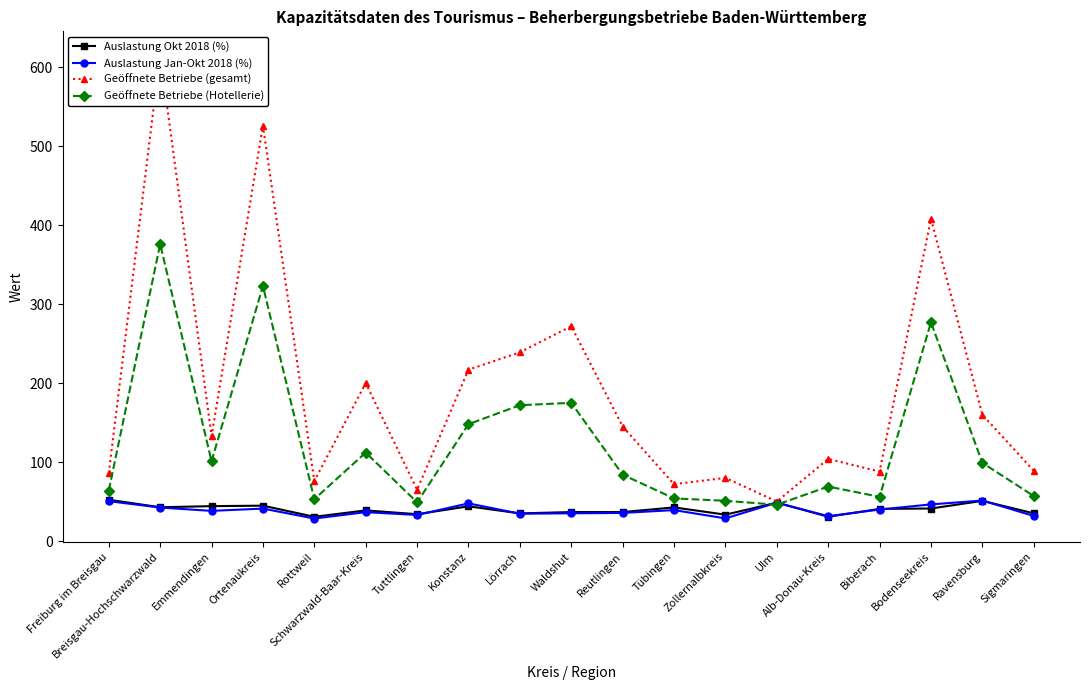

Between Tuttlingen and Lörrach, which is larger?

Lörrach